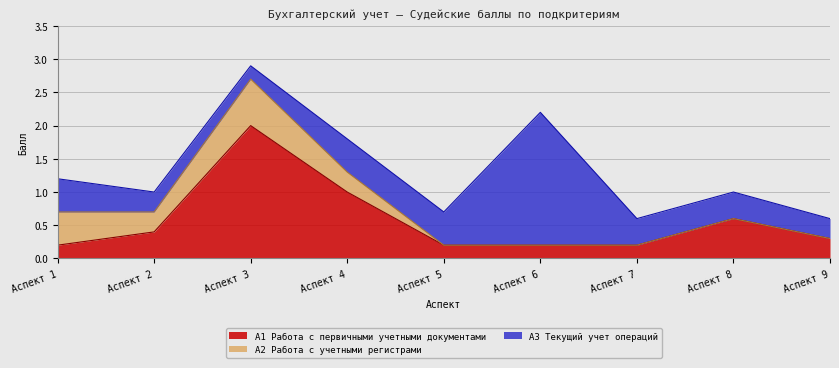

After their last crossing, which series has the higher values: А1 Работа с первичными учетными документами or А2 Работа с учетными регистрами?

А1 Работа с первичными учетными документами